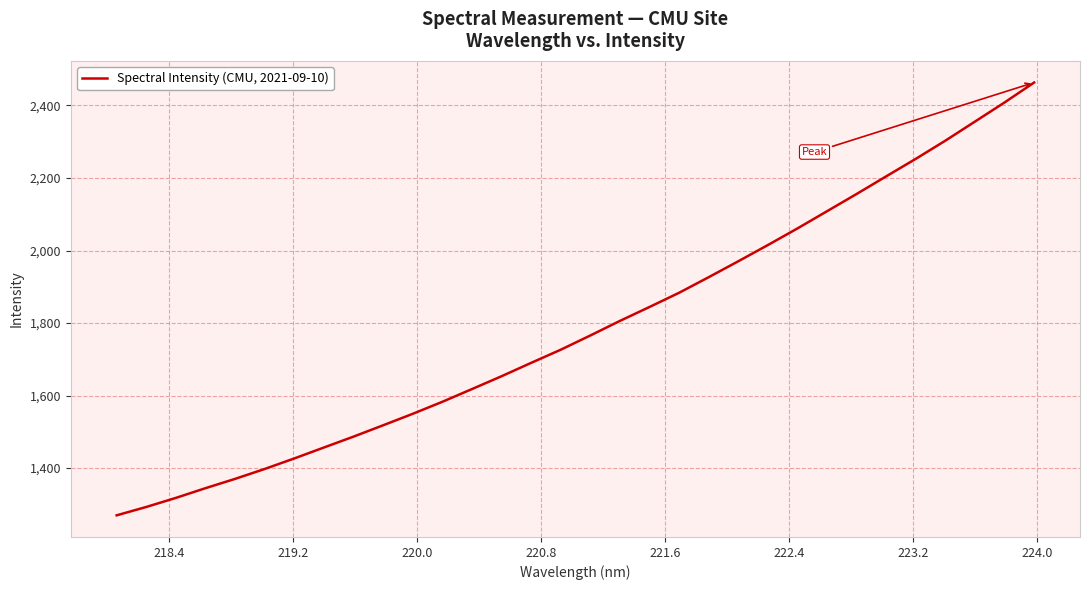

True or false: the data has more than 2 interior local peaks.

False